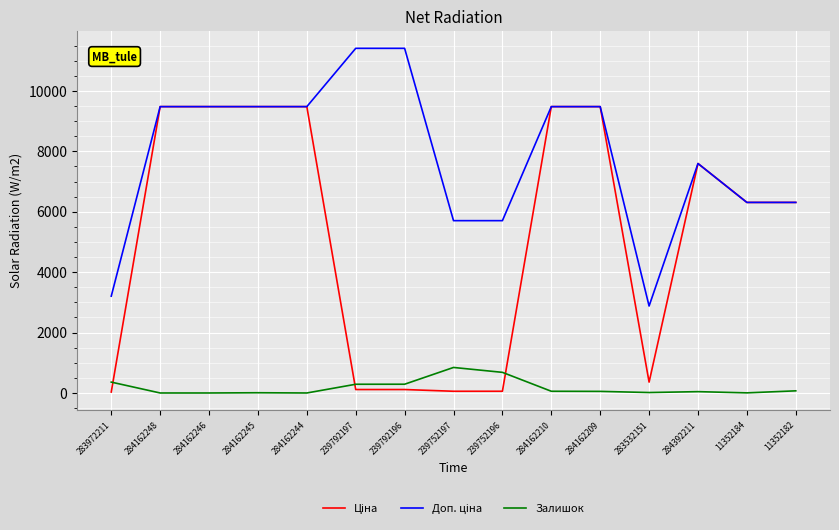

What is the maximum value shown in the chart?

11410.0